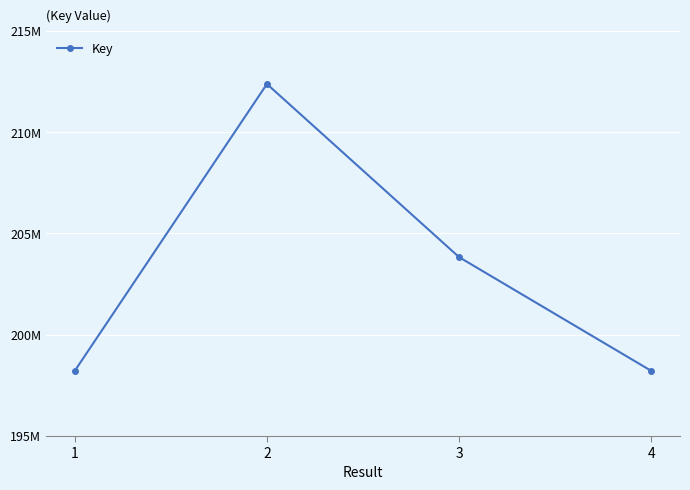

Between 3 and 1, which is larger?

3